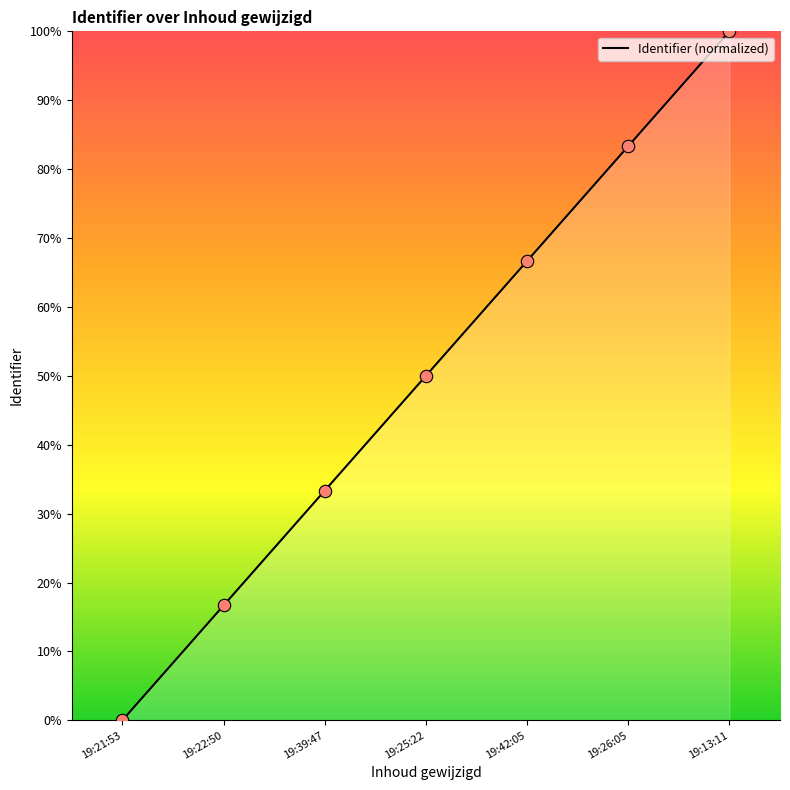

What is the change in value from 19:22:50 to 19:42:05?

+50.0